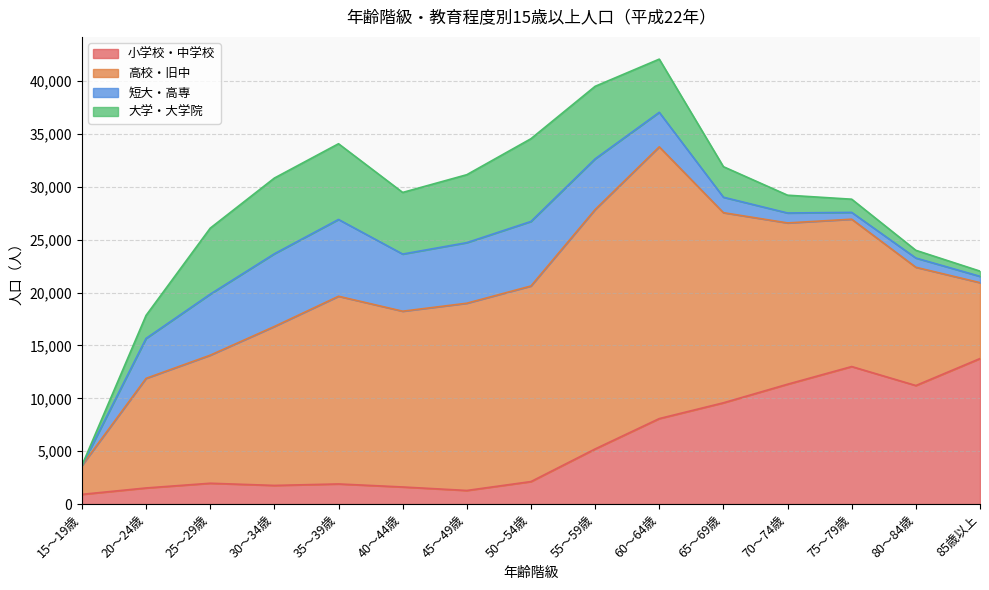

Reading left to right, transcribe all the data shown in this chart.

小学校・中学校: 15～19歳=917	20～24歳=1521	25～29歳=1967	30～34歳=1761	35～39歳=1901	40～44歳=1615	45～49歳=1284	50～54歳=2125	55～59歳=5209	60～64歳=8081	65～69歳=9574	70～74歳=11331	75～79歳=13002	80～84歳=11207	85歳以上=13758
高校・旧中: 15～19歳=2726	20～24歳=10364	25～29歳=12109	30～34歳=15029	35～39歳=17748	40～44歳=16620	45～49歳=17706	50～54歳=18495	55～59歳=22637	60～64歳=25698	65～69歳=17977	70～74歳=15252	75～79歳=13933	80～84歳=11183	85歳以上=7176
短大・高専: 15～19歳=0	20～24歳=3779	25～29歳=5771	30～34歳=6875	35～39歳=7262	40～44歳=5403	45～49歳=5728	50～54歳=6102	55～59歳=4794	60～64歳=3262	65～69歳=1463	70～74歳=940	75～79歳=644	80～84歳=874	85歳以上=597
大学・大学院: 15～19歳=0	20～24歳=2175	25～29歳=6240	30～34歳=7158	35～39歳=7159	40～44歳=5827	45～49歳=6425	50～54歳=7824	55～59歳=6859	60～64歳=5030	65～69歳=2887	70～74歳=1682	75～79歳=1247	80～84歳=729	85歳以上=494